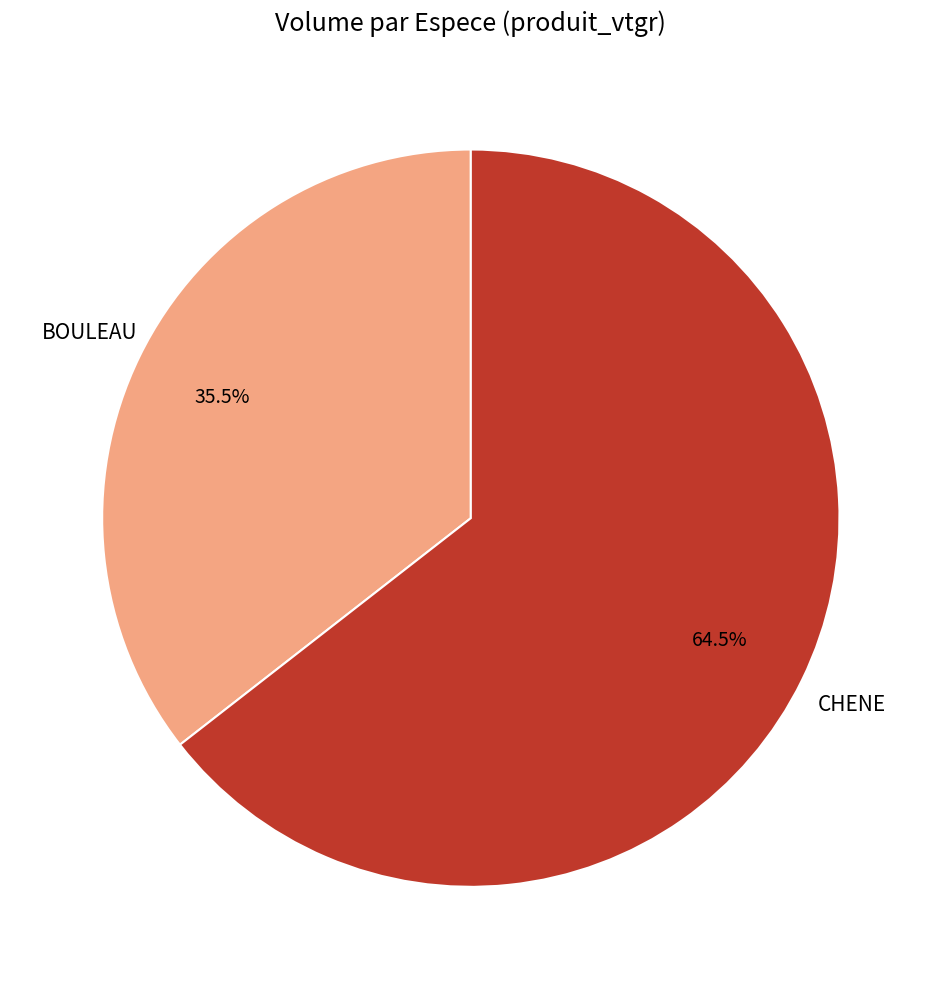

Is there a majority slice in this chart?

Yes